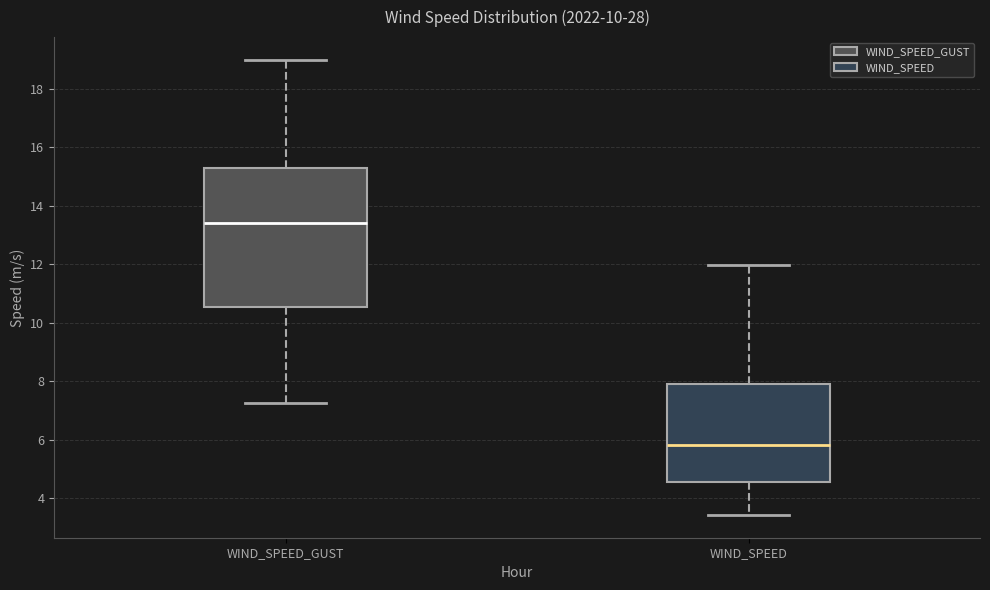

Where does the median line of the box for WIND_SPEED_GUST sit on the y-axis? The values are not printed on the chart, so give them approximately, as read against the axis.

13.4